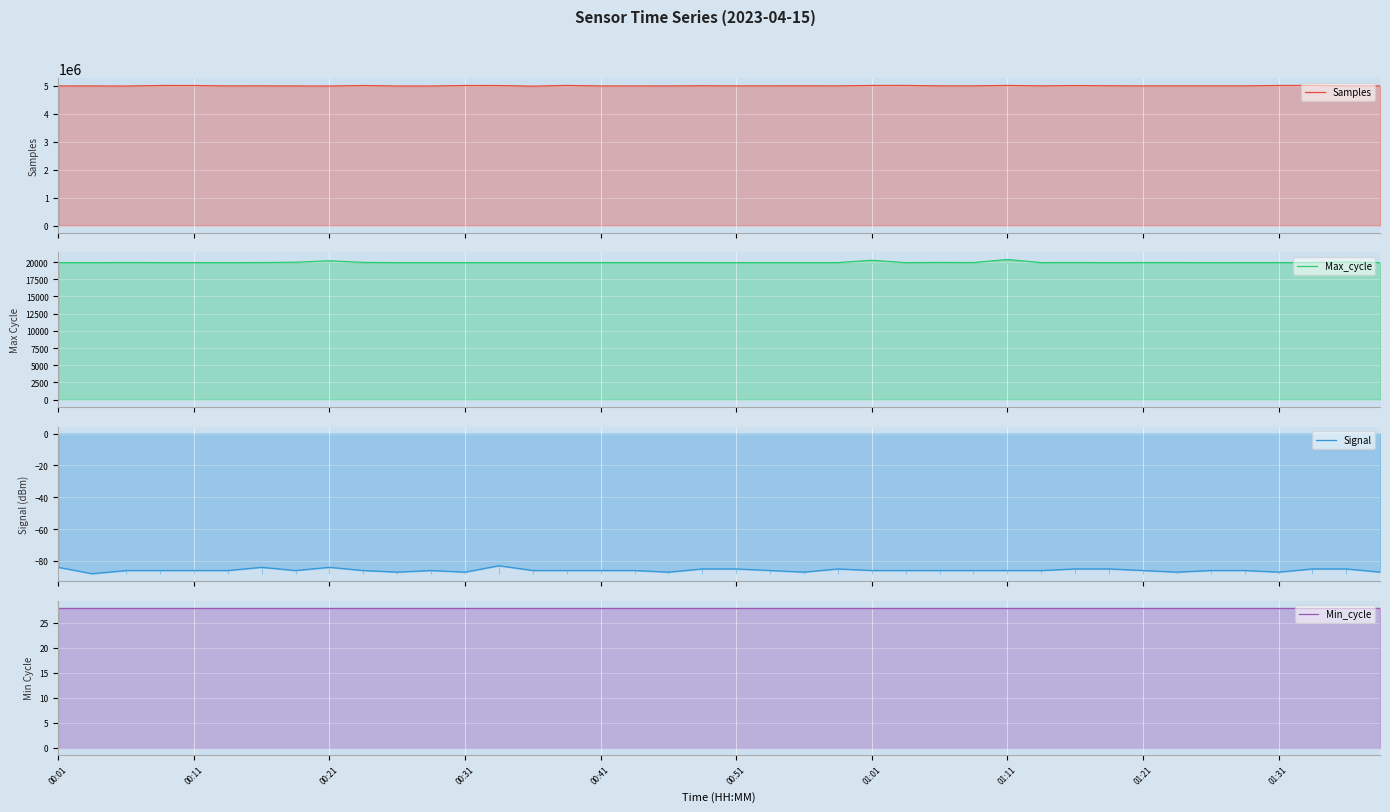

What is the value of the Min_cycle point at the 11th from the left?

28